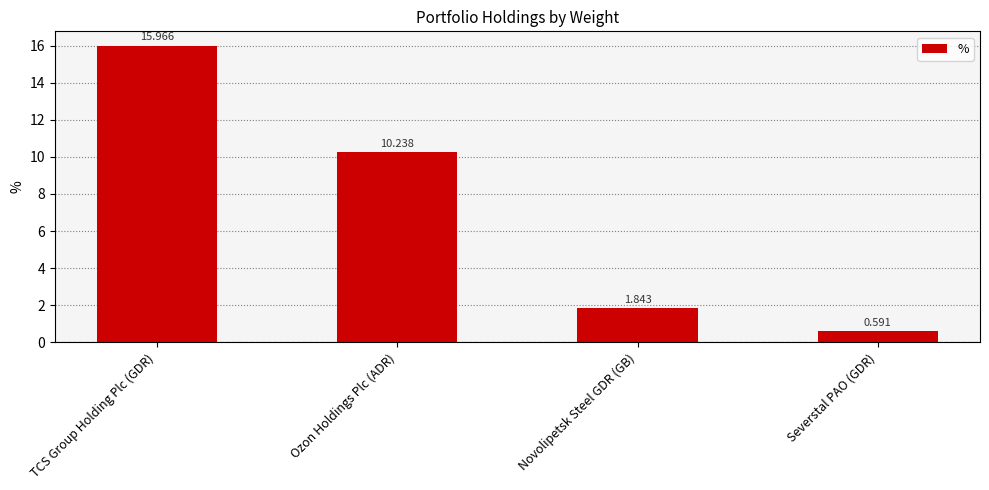

What is the label of the 2nd bar from the left?

Ozon Holdings Plc (ADR)